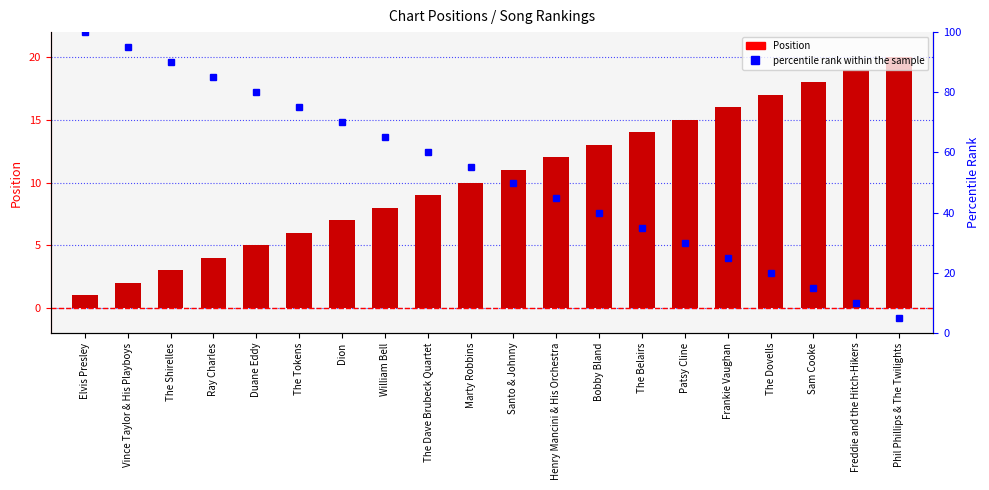

What are all the series names shown in the legend?

Position, percentile rank within the sample